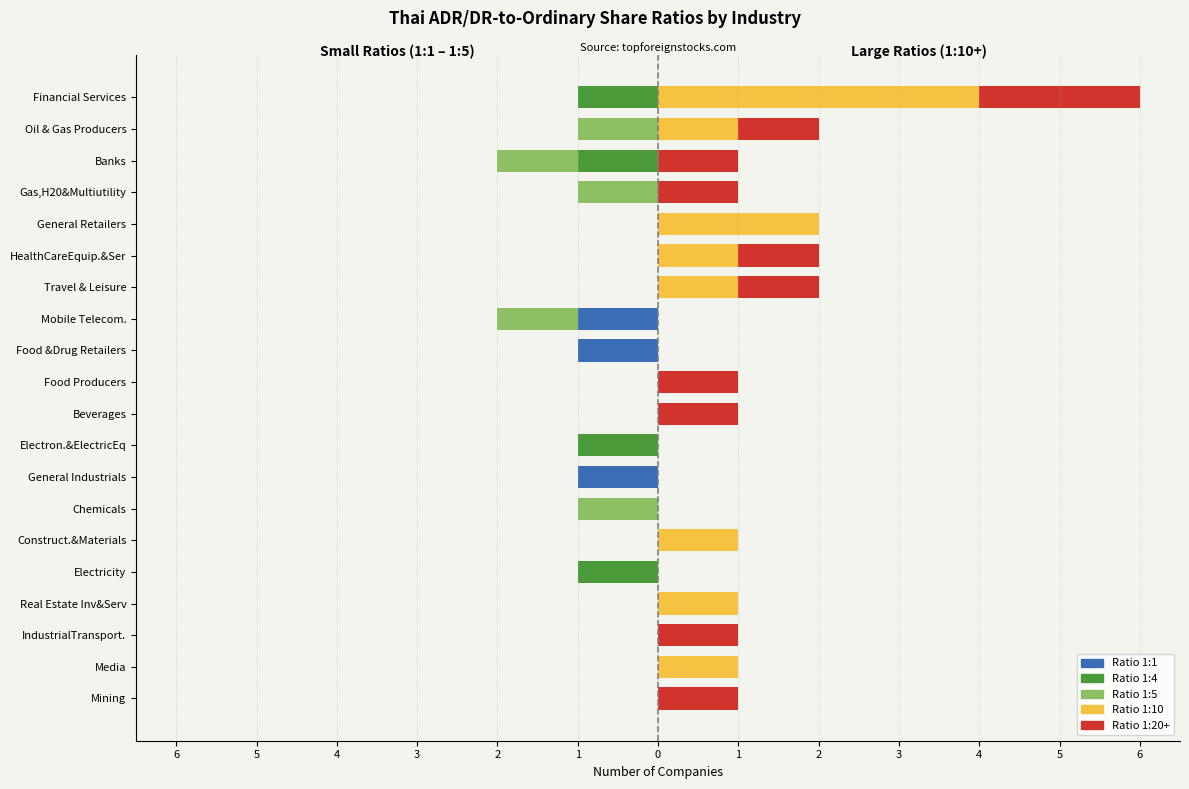

Reading left to right, what are all the values shown in this chart?

Ratio 1:1: 0	0	0	0	0	0	0	-1	0	0	0	-1	-1	0	0	0	0	0	0	0
Ratio 1:4: 0	0	0	0	-1	0	0	0	-1	0	0	0	0	0	0	0	0	-1	0	-1
Ratio 1:5: 0	0	0	0	0	0	-1	0	0	0	0	0	-1	0	0	0	-1	-1	-1	0
Ratio 1:10: 0	1	0	1	0	1	0	0	0	0	0	0	0	1	1	2	0	0	1	4
Ratio 1:20+: 1	0	1	0	0	0	0	0	0	1	1	0	0	1	1	0	1	1	1	2